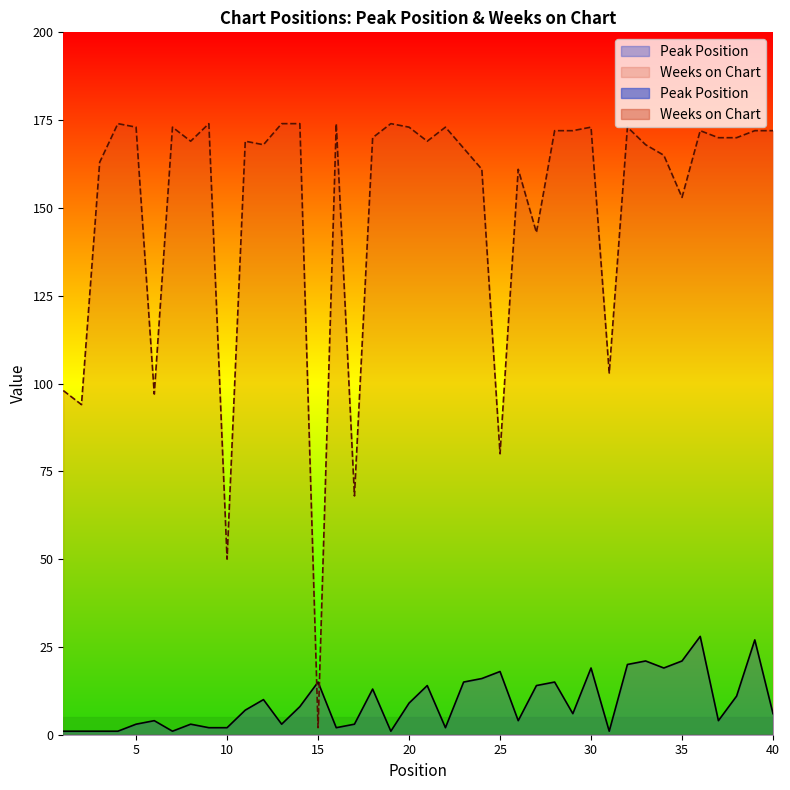

Reading left to right, what are all the values shown in this chart?

Peak Position: 1	1	1	1	3	4	1	3	2	2	7	10	3	8	15	2	3	13	1	9	14	2	15	16	18	4	14	15	6	19	1	20	21	19	21	28	4	11	27	6
Weeks on Chart: 98	94	163	174	173	97	173	169	174	50	169	168	174	174	2	174	68	170	174	173	169	173	167	161	80	161	143	172	172	173	103	173	168	165	153	172	170	170	172	172